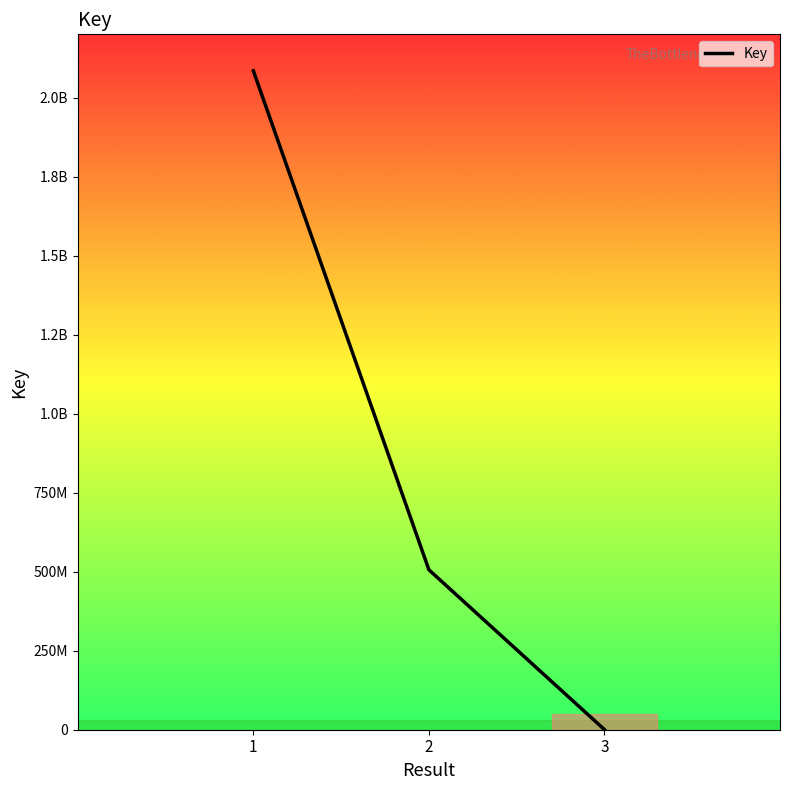

Does the chart have visible grid lines?

No